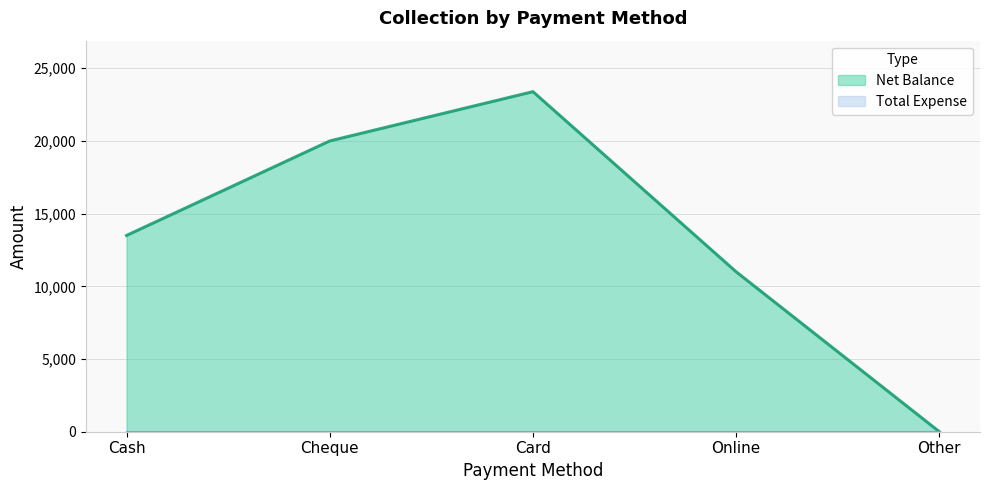

At which category does the chart reach its peak across all series?

Card